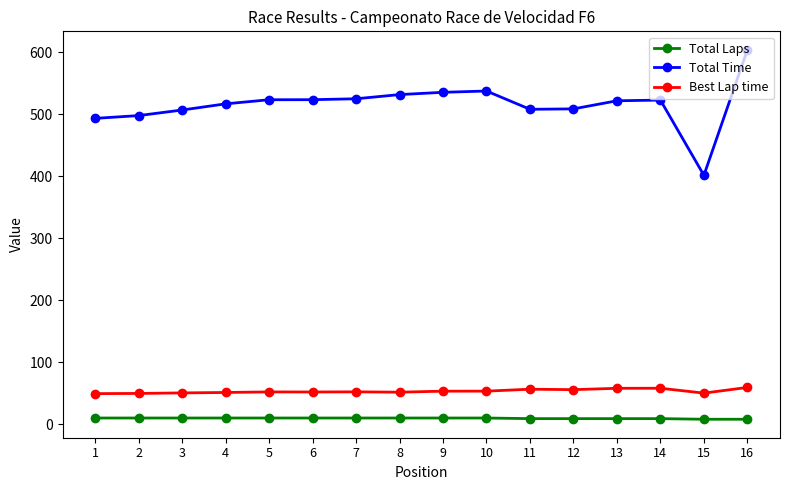

The value of Best Lap time at 11 is 18.3. True or false?

False